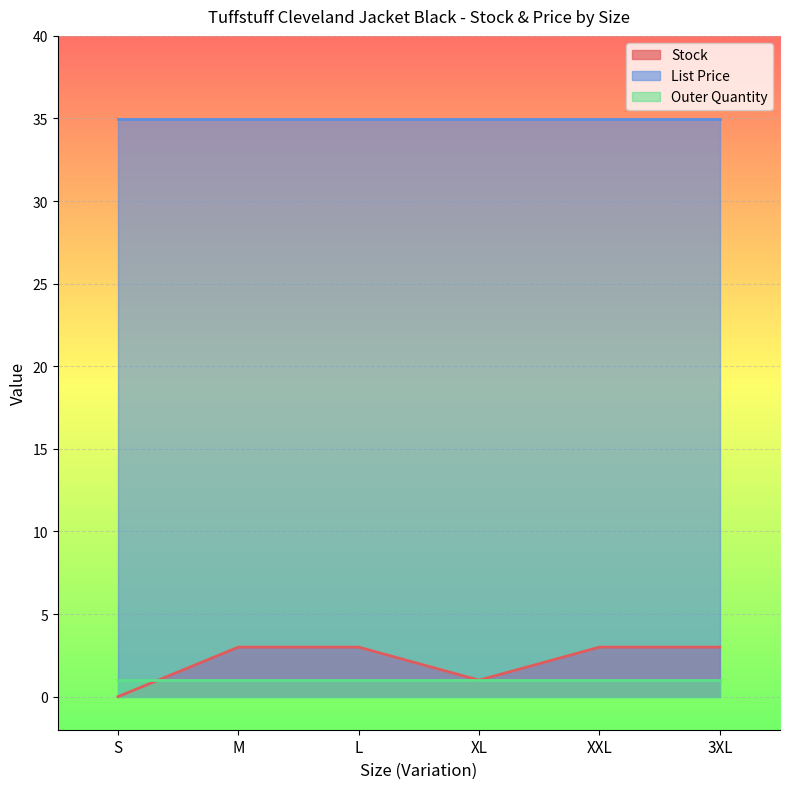

What is the value of the Outer Quantity point at the 5th from the left?

1.0